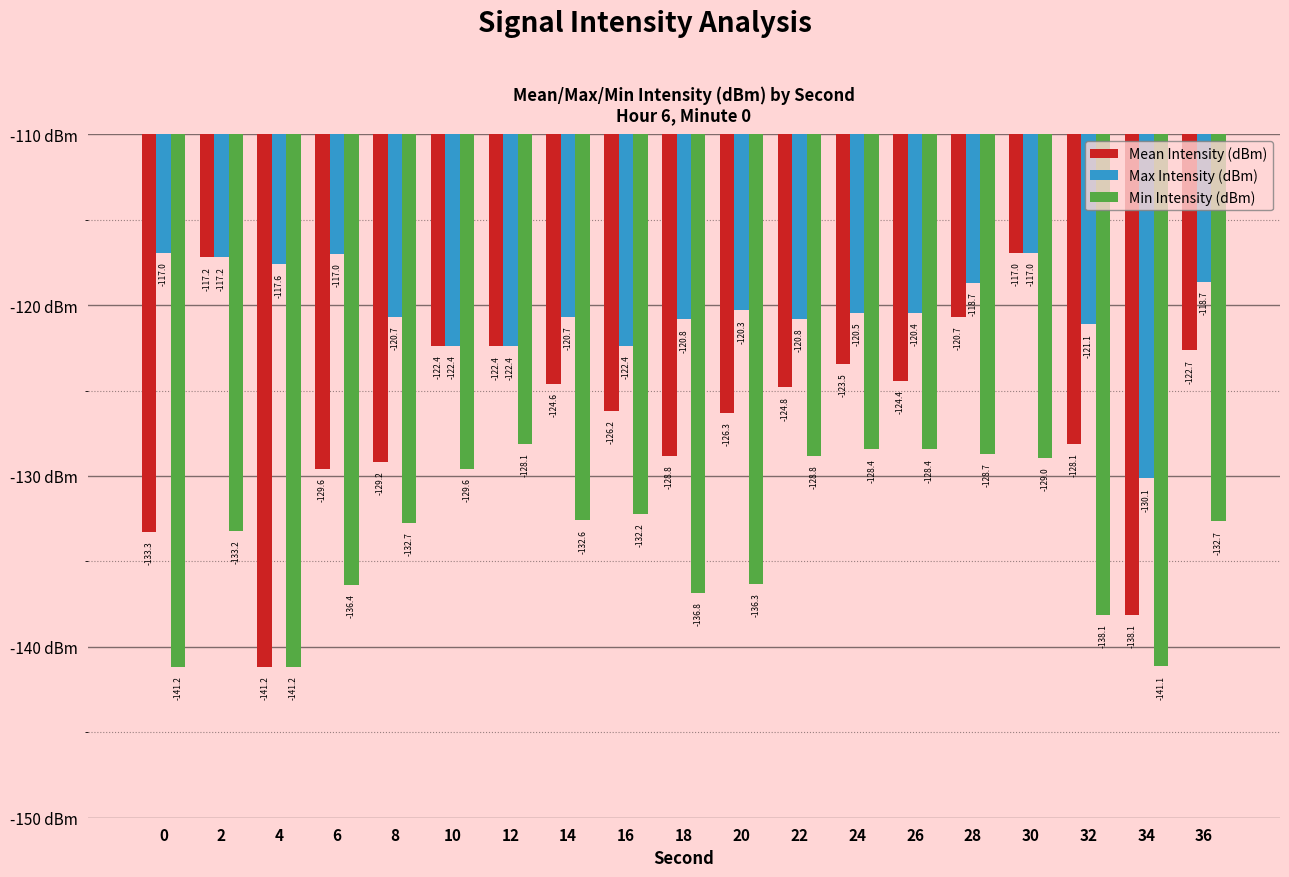

At which category is the sum across all series the highest?

30